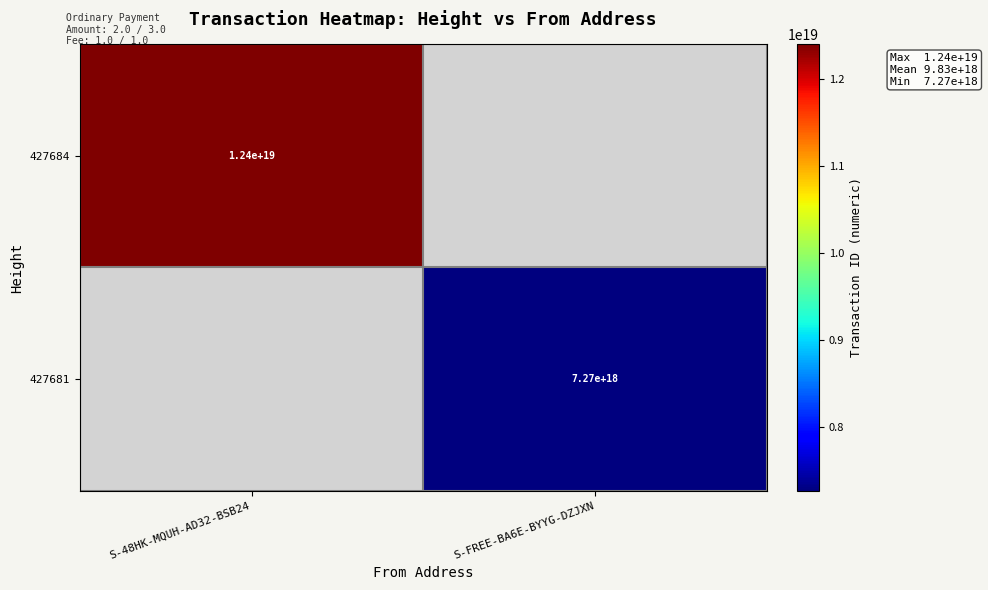

The 427684 series shows 12400000000000000000 at S-48HK-MQUH-AD32-BSB24. True or false?

True